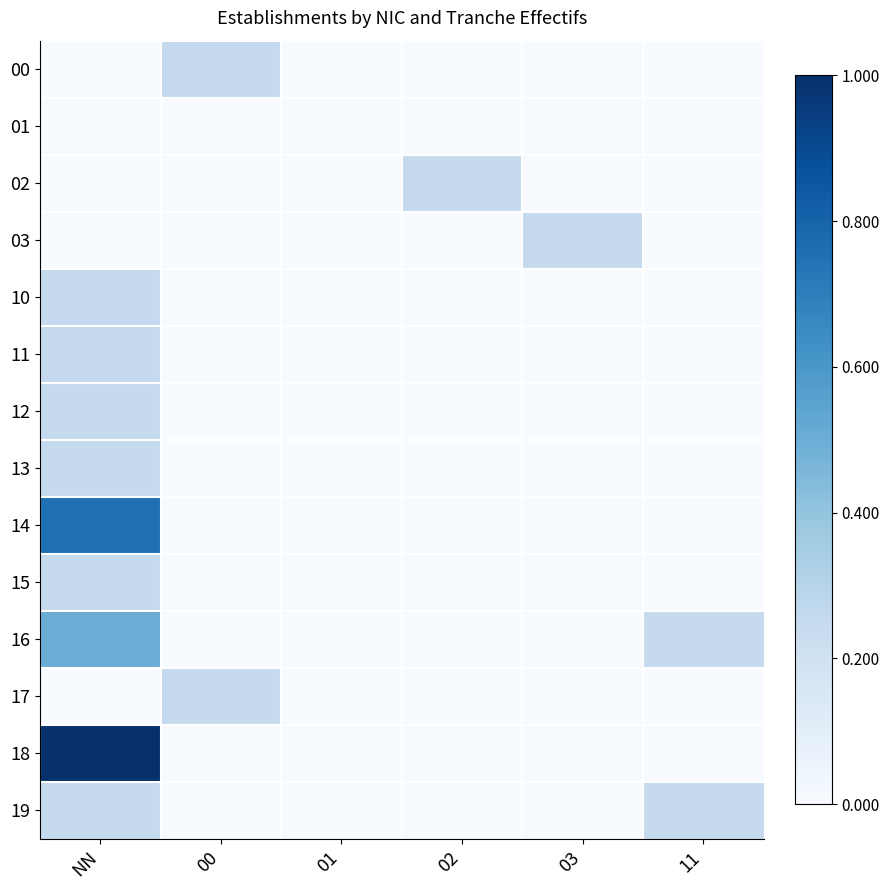

At how many categories does at least one series exceed 0?

5